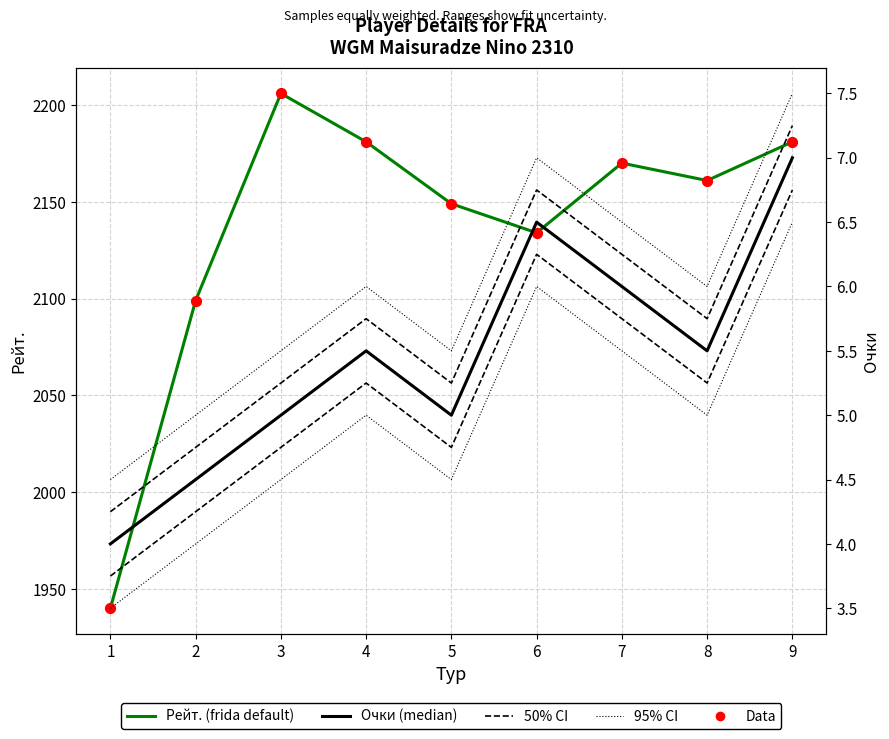

Which series reaches the minimum Y coordinate?

Очки